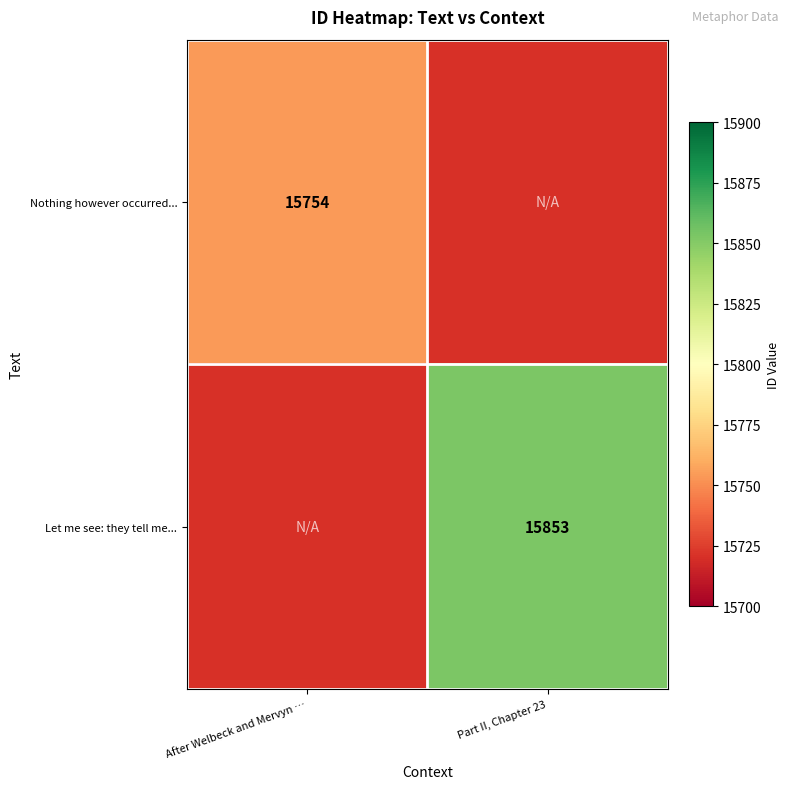

The Let me see: they tell me... series shows 15853 at Part II, Chapter 23. True or false?

True